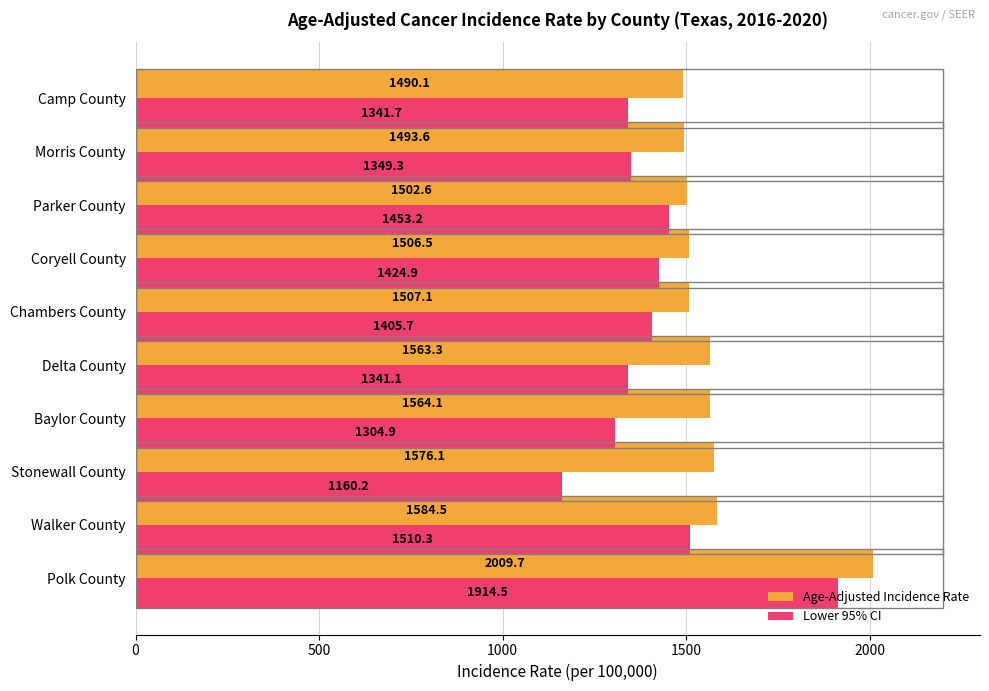

True or false: Age-Adjusted Incidence Rate has a value of 1061.7 at Delta County.

False